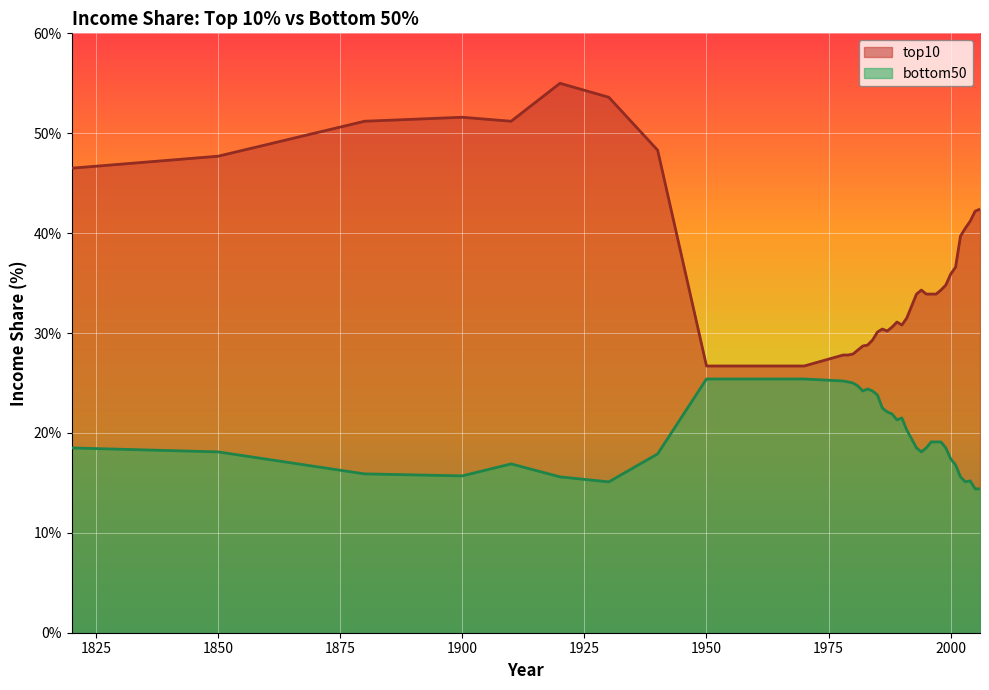

True or false: top10 and bottom50 intersect in this chart.

False